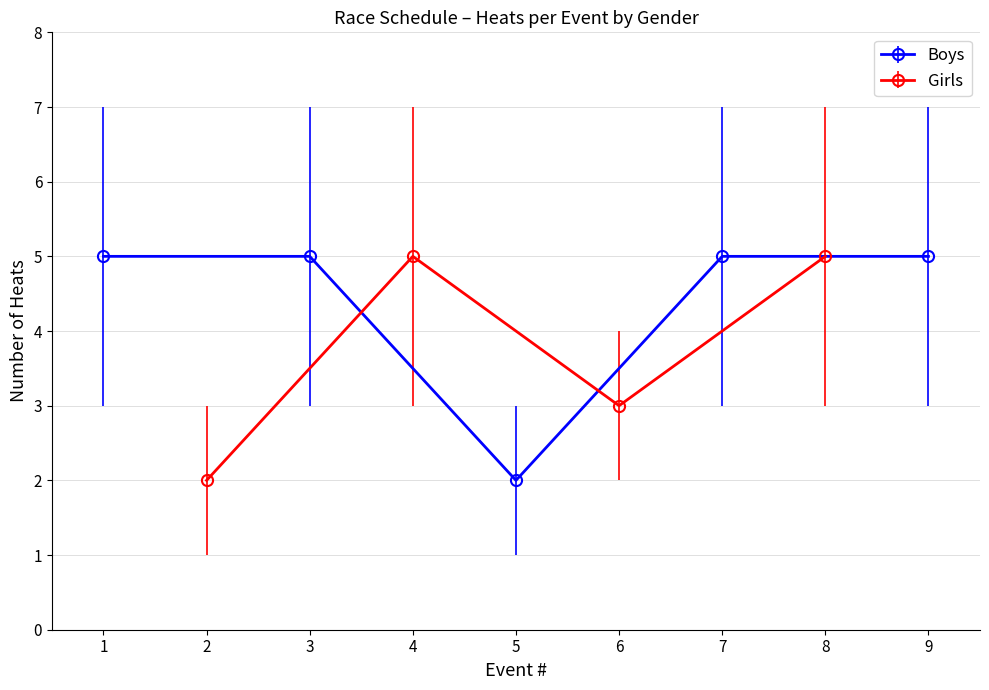

What is the average value of the Girls series?

4